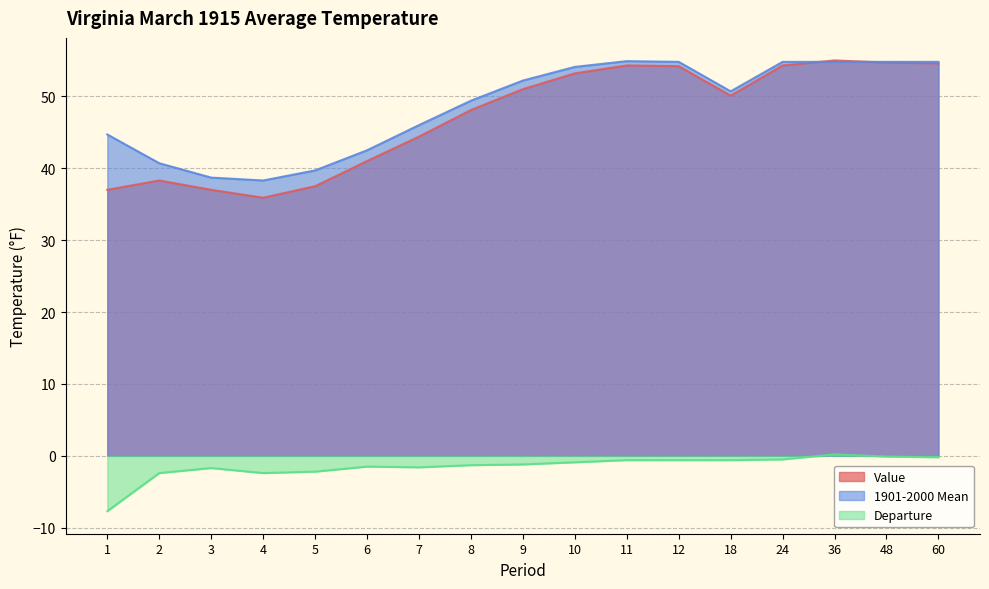

Which has a higher value, 48 or 10?

48